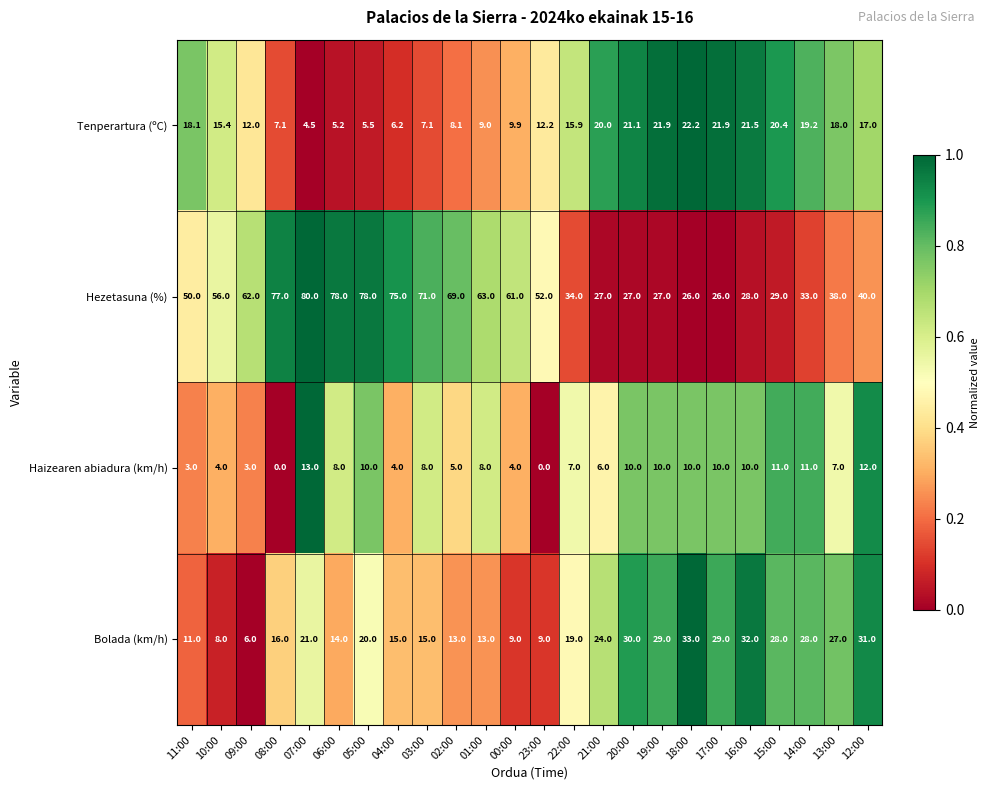

What is the maximum value for Haizearen abiadura (km/h)?

13.0